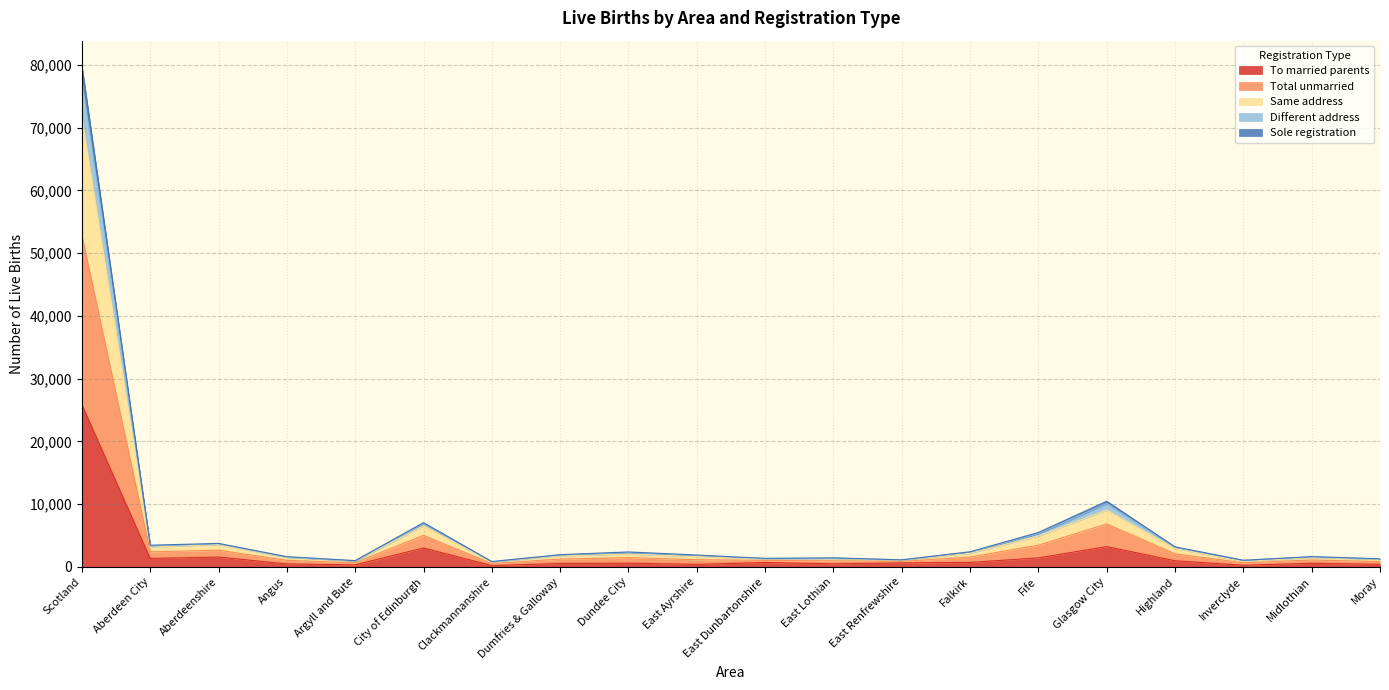

True or false: Total unmarried and Different address intersect in this chart.

False